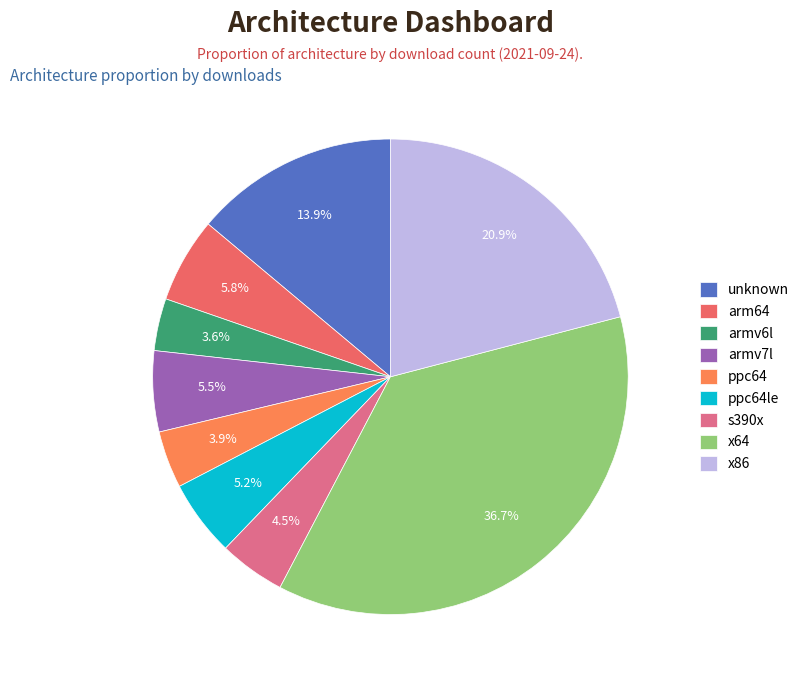

What is the ratio of the value at arm64 to the value at unknown?

0.4